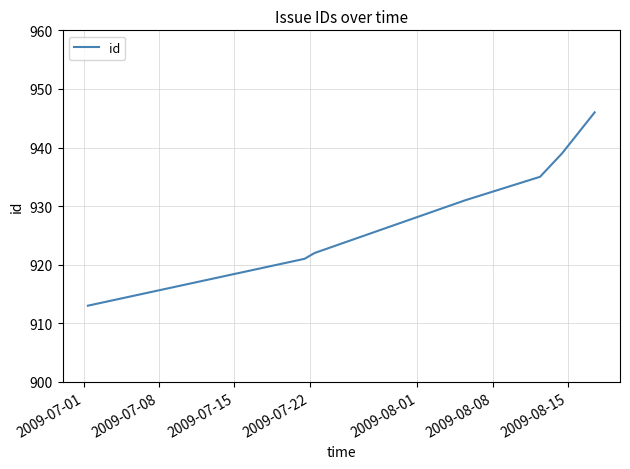

What is the difference between the maximum and minimum values?

33